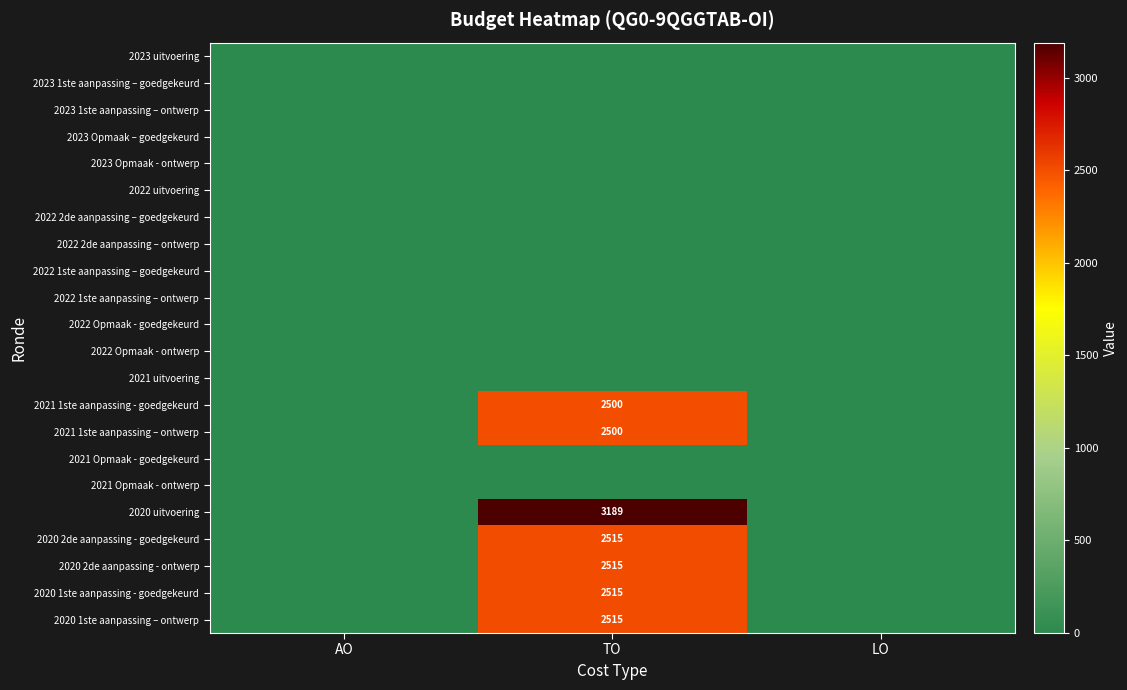

The 2020 2de aanpassing - ontwerp series shows 3623 at TO. True or false?

False